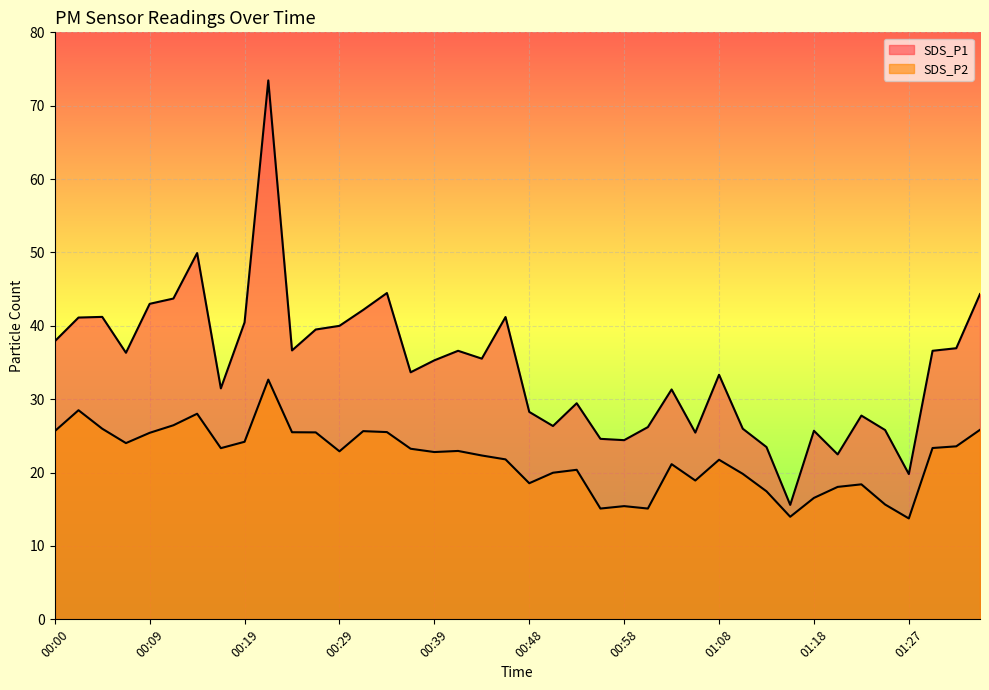

True or false: SDS_P1 has more than 1 points higher than both neighbors.

True